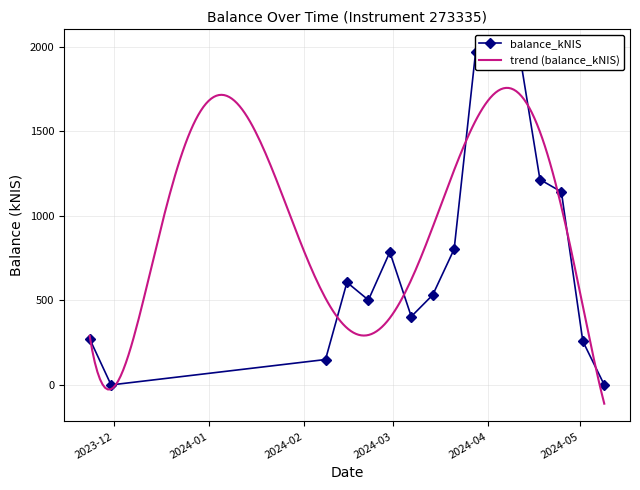

What is the minimum value for trend (balance_kNIS)?

-110.9